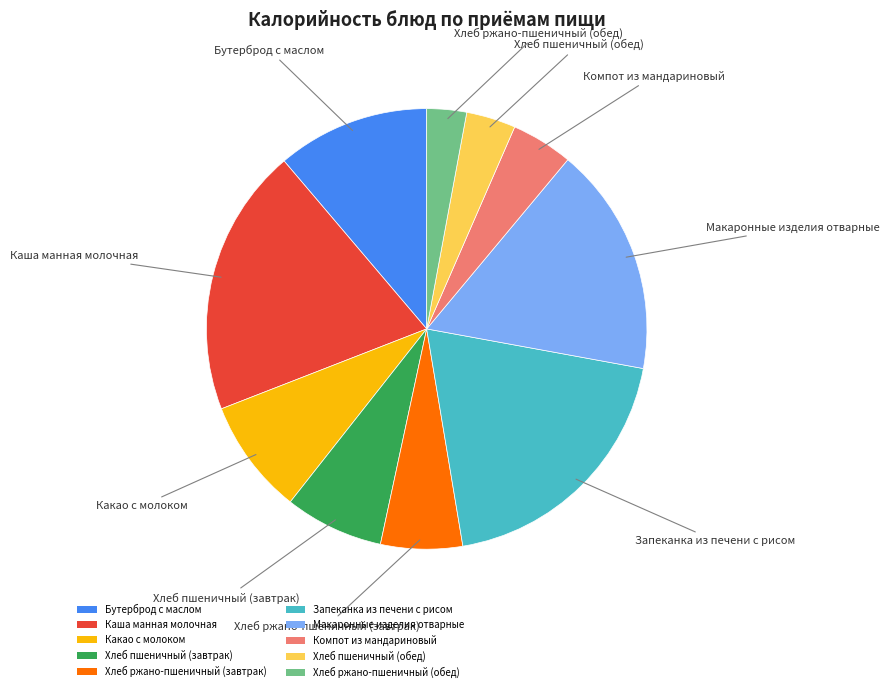

What is the smallest slice in the pie chart?

Хлеб ржано-пшеничный (обед)